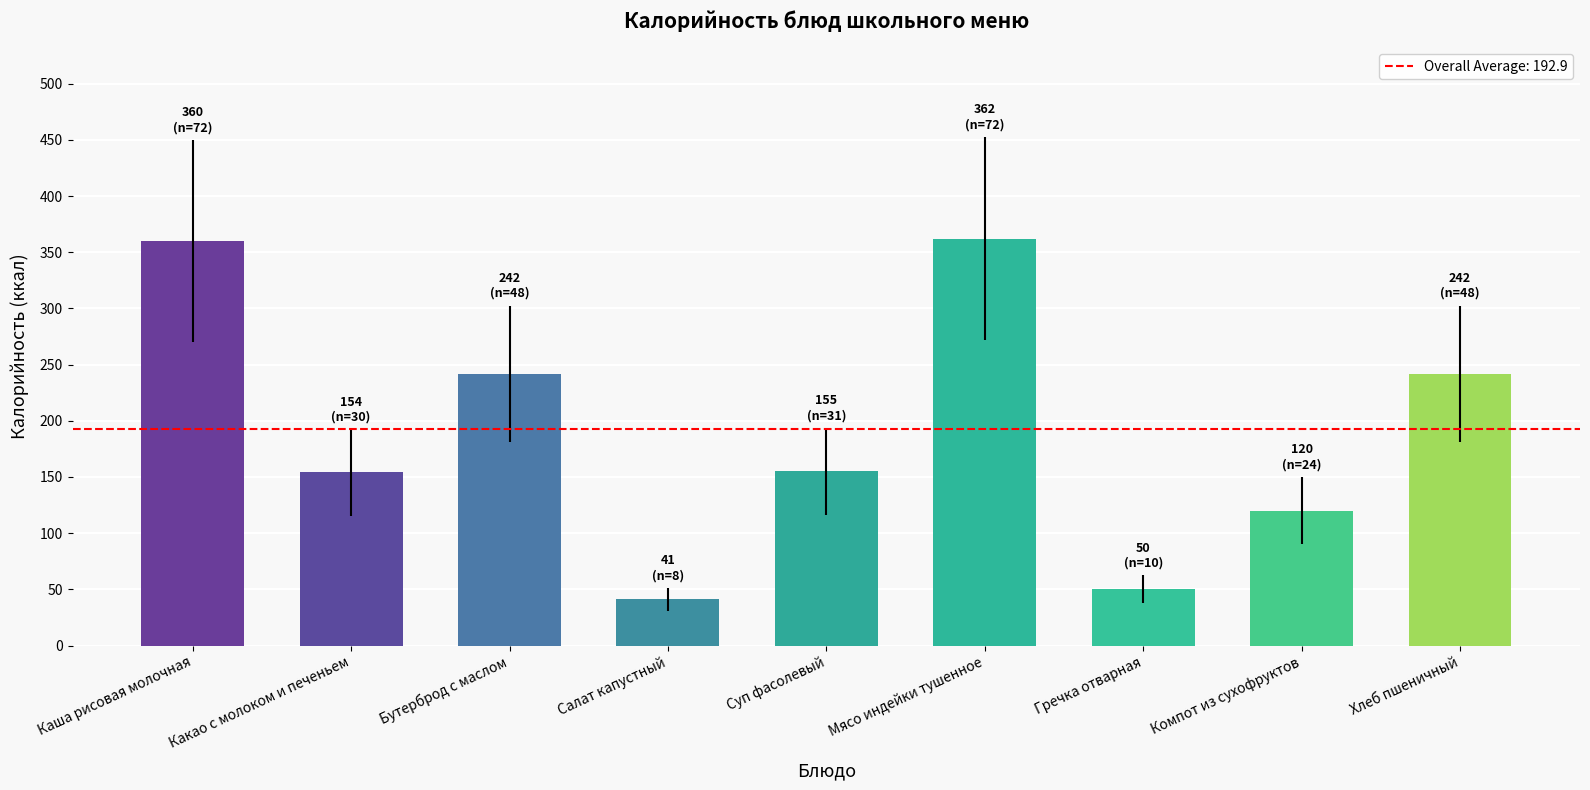

How many series are shown in this chart?

1